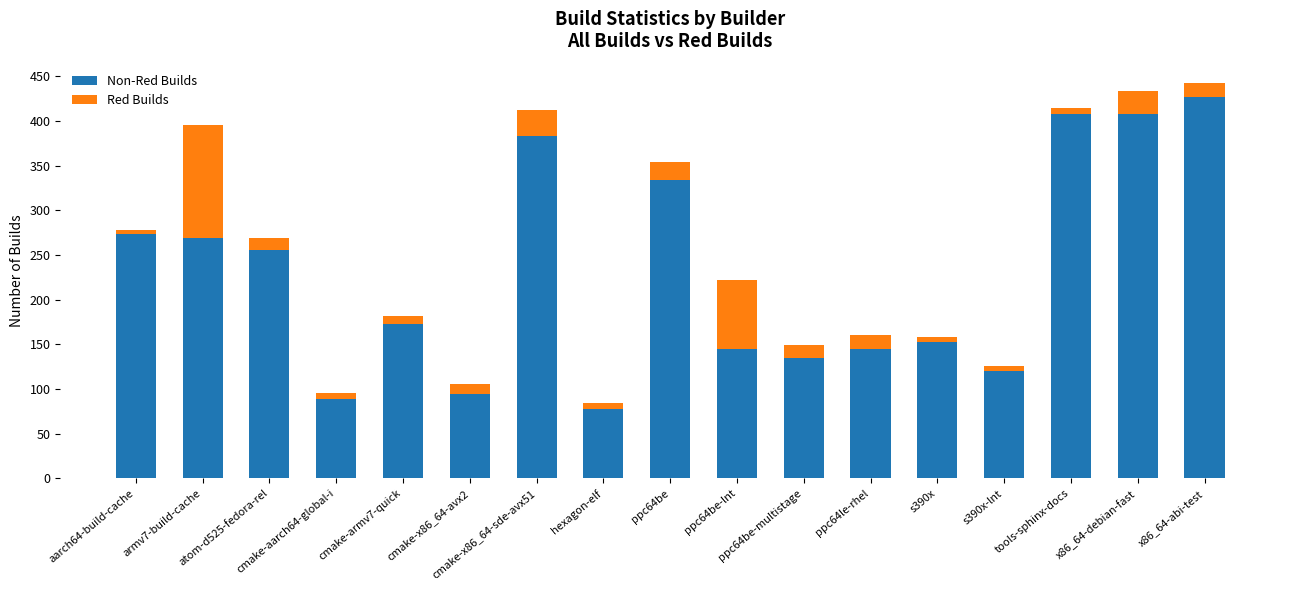

What are all the series names shown in the legend?

Non-Red Builds, Red Builds